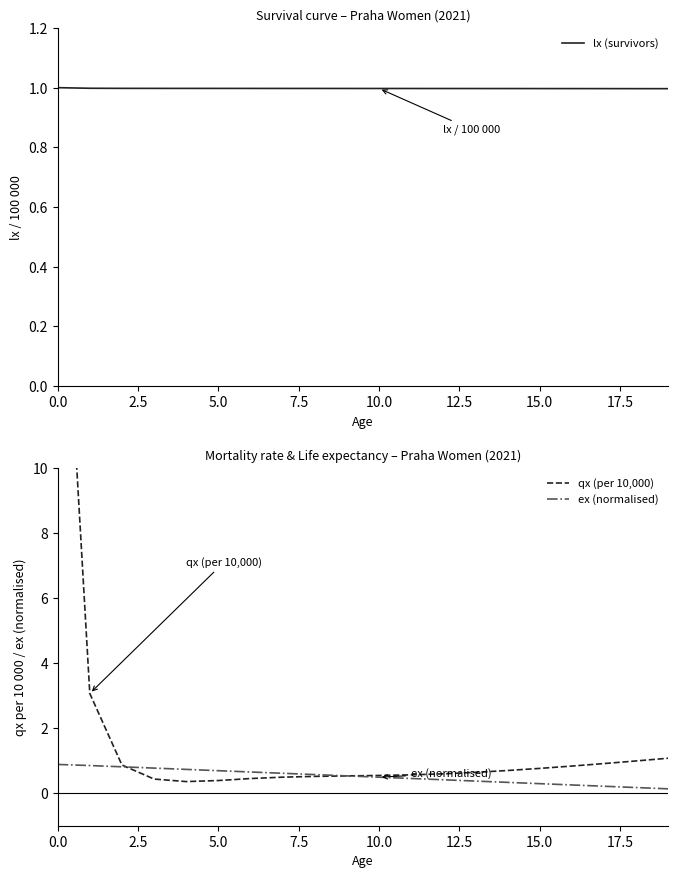

Reading left to right, list all the values displayed in this chart.

lx (survivors): 1.0	1.0	1.0	1.0	1.0	1.0	1.0	1.0	1.0	1.0	1.0	1.0	1.0	1.0	1.0	1.0	1.0	1.0	1.0	1.0
qx (per 10,000): 20.2	3.1	0.9	0.4	0.4	0.4	0.4	0.5	0.5	0.5	0.5	0.6	0.6	0.6	0.7	0.8	0.8	0.9	1.0	1.1
ex (normalised): 0.9	0.8	0.8	0.8	0.7	0.7	0.7	0.6	0.6	0.5	0.5	0.5	0.4	0.4	0.3	0.3	0.3	0.2	0.2	0.1